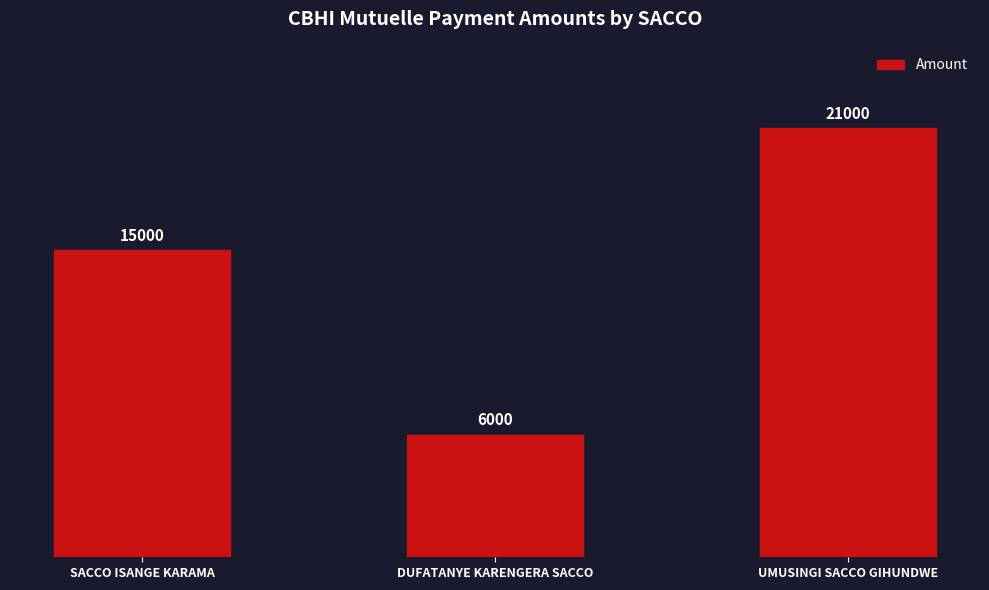

List the labels in order of value, largest first.

UMUSINGI SACCO GIHUNDWE, SACCO ISANGE KARAMA, DUFATANYE KARENGERA SACCO